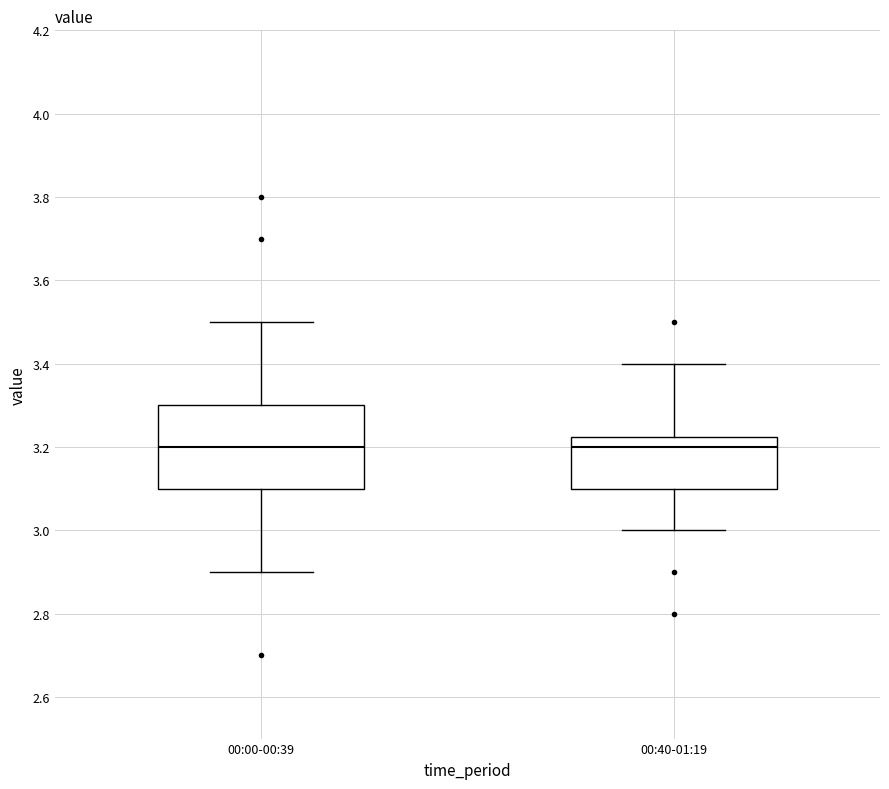

Reading left to right, read every box against the y-axis: the position of its median line, the range the box covers, and the ends of its whiskers. The values are not printed on the chart, so give them approximately, as read against the axis.

00:00-00:39: median 3.20, box 3.10 to 3.30, whiskers 2.90 to 3.50
00:40-01:19: median 3.20, box 3.10 to 3.22, whiskers 3.00 to 3.40